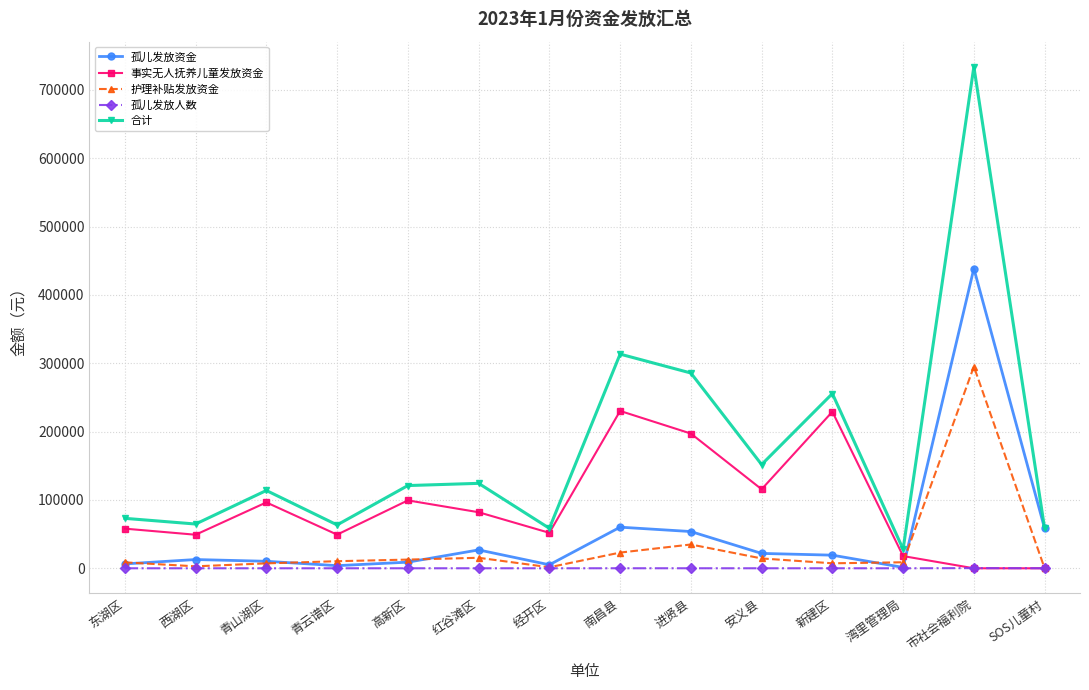

Count the number of data series in this chart.

5